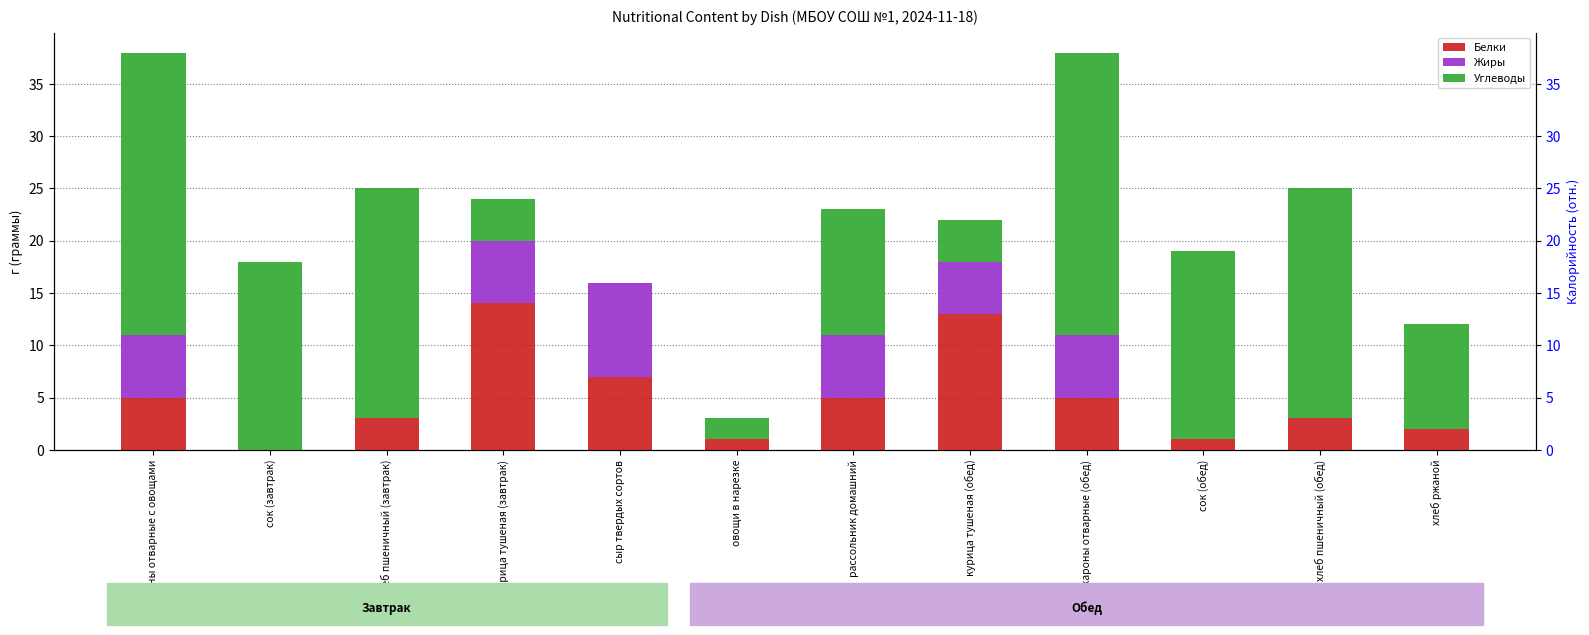

What are all the series names shown in the legend?

Белки, Жиры, Углеводы